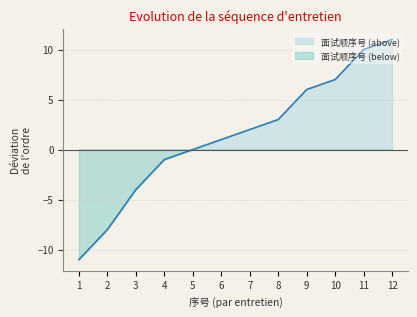

What is the change in value from 5 to 11?

+10